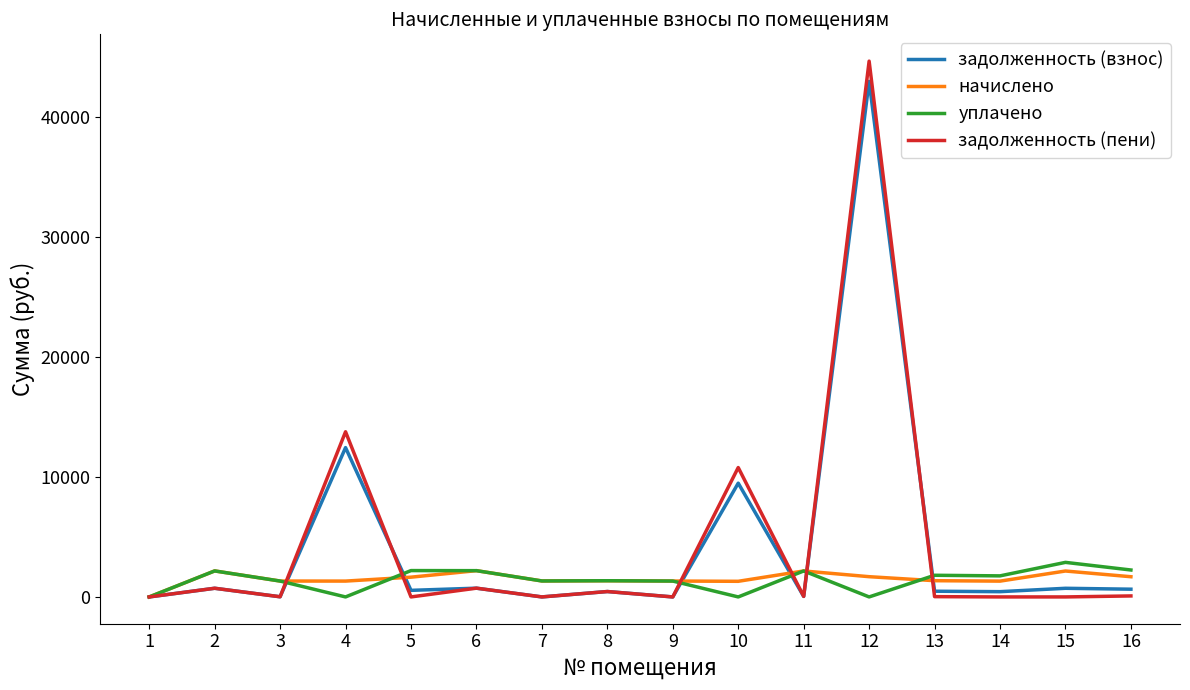

What is the difference between the maximum and minimum values in the задолженность (взнос) series?

42947.3